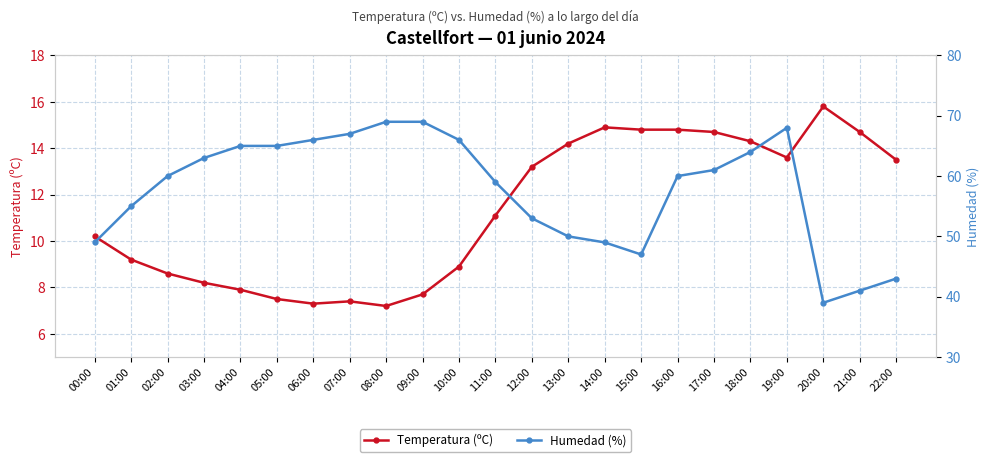

What is the average value of the Temperatura (ºC) series?

11.3